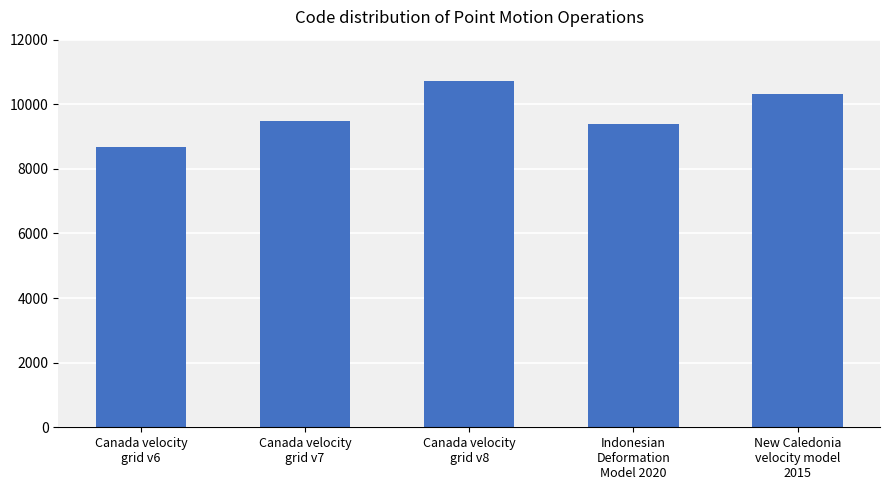

True or false: the data shows 3079 at Indonesian
Deformation
Model 2020.

False